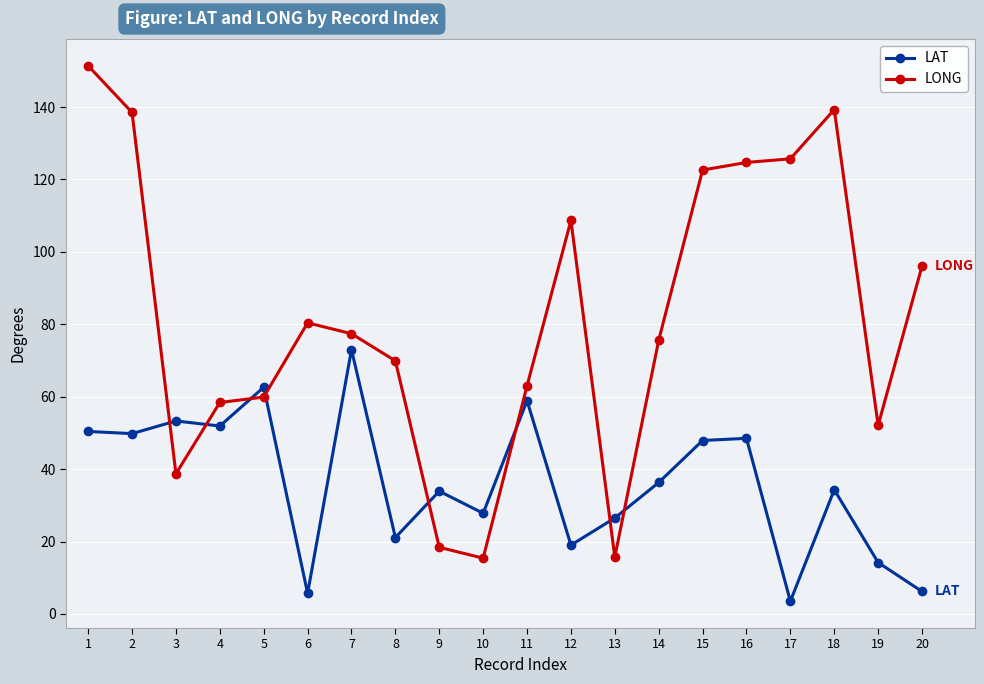

What is the total value across all series at 18?

173.6